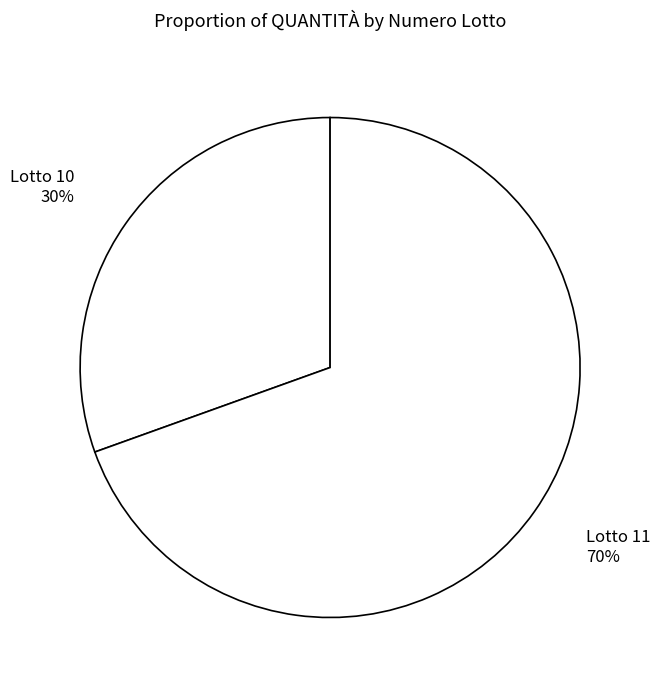

Is it true that Lotto 11 is 80% of the pie?

False